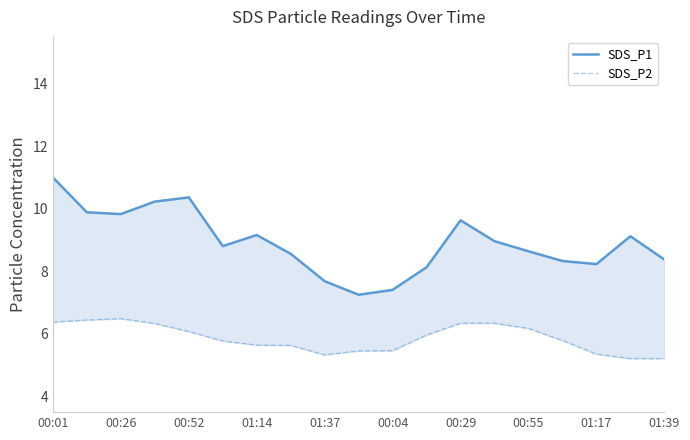

The SDS_P2 series shows 5.8 at 15. True or false?

True